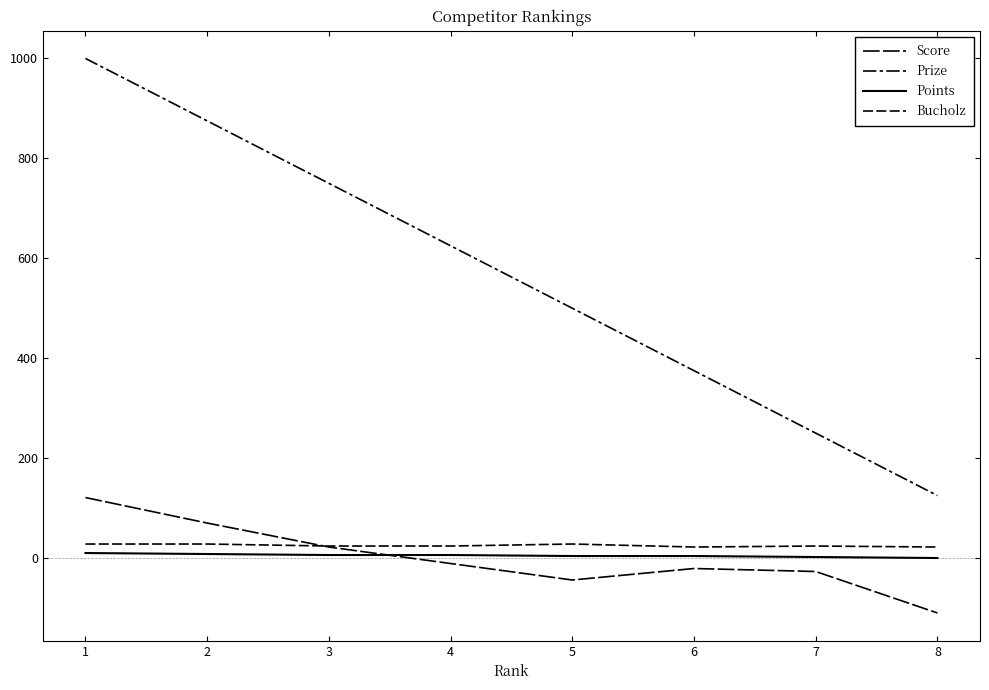

How many lines are shown in the chart?

4